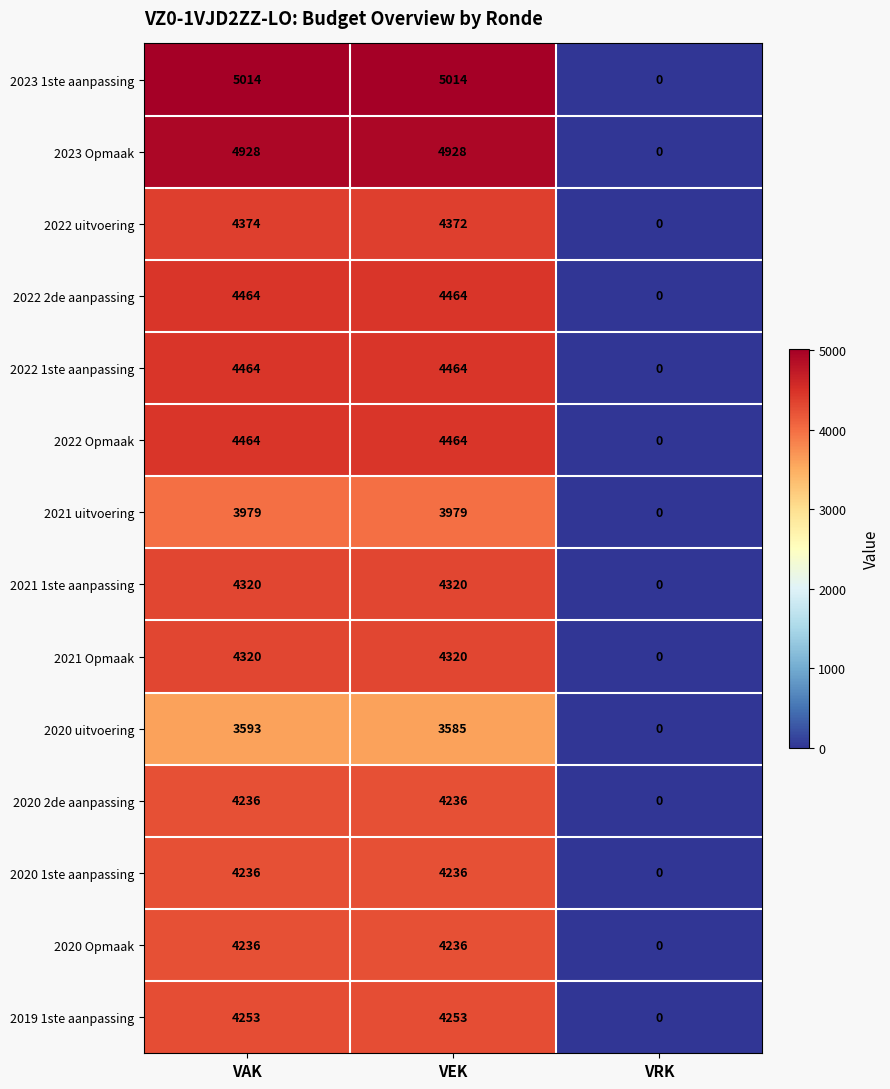

Count the 2020 Opmaak values in the range 0 to 4236.

3